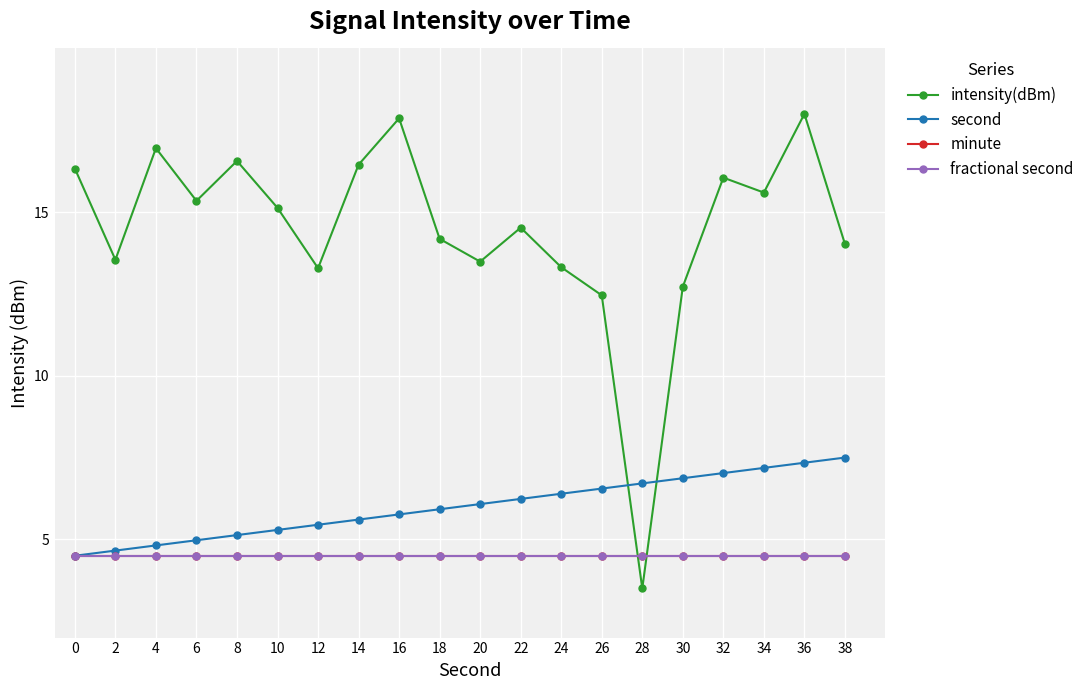

What is the sum of all second values?

120.0